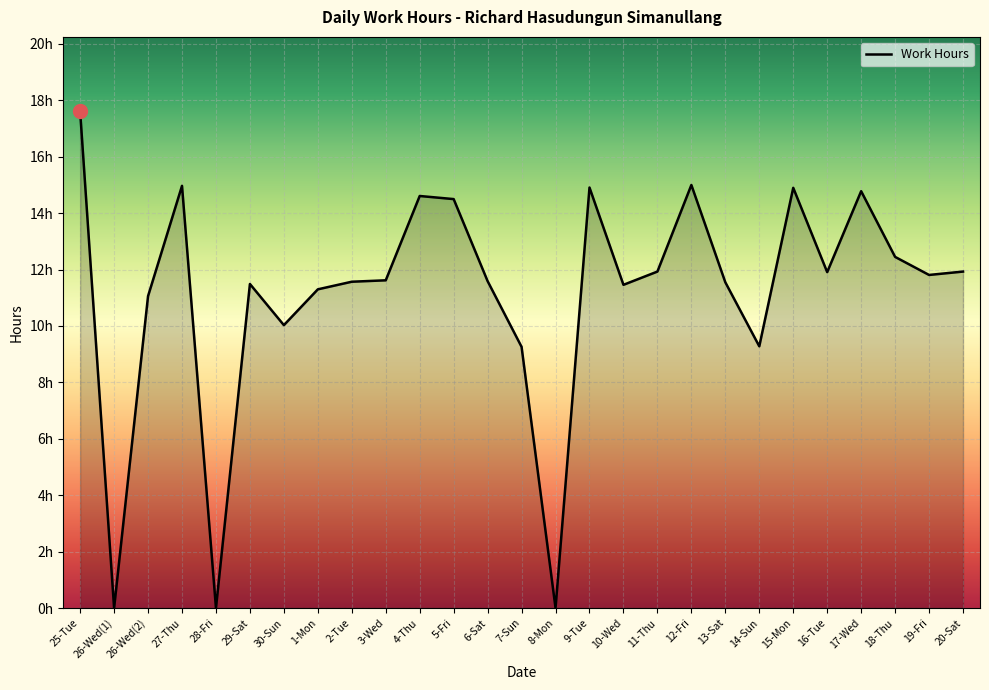

At which category does the data reach its first local valley?

26-Wed(1)